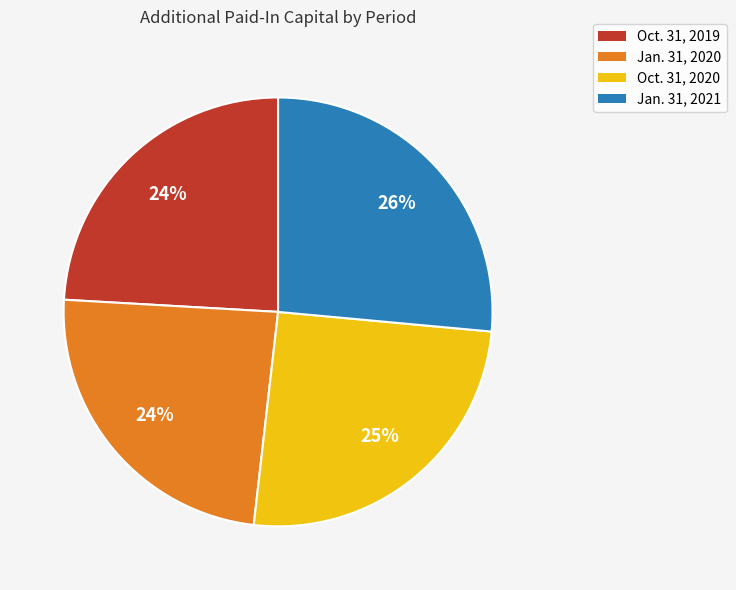

Between Oct. 31, 2020 and Oct. 31, 2019, which is larger?

Oct. 31, 2020